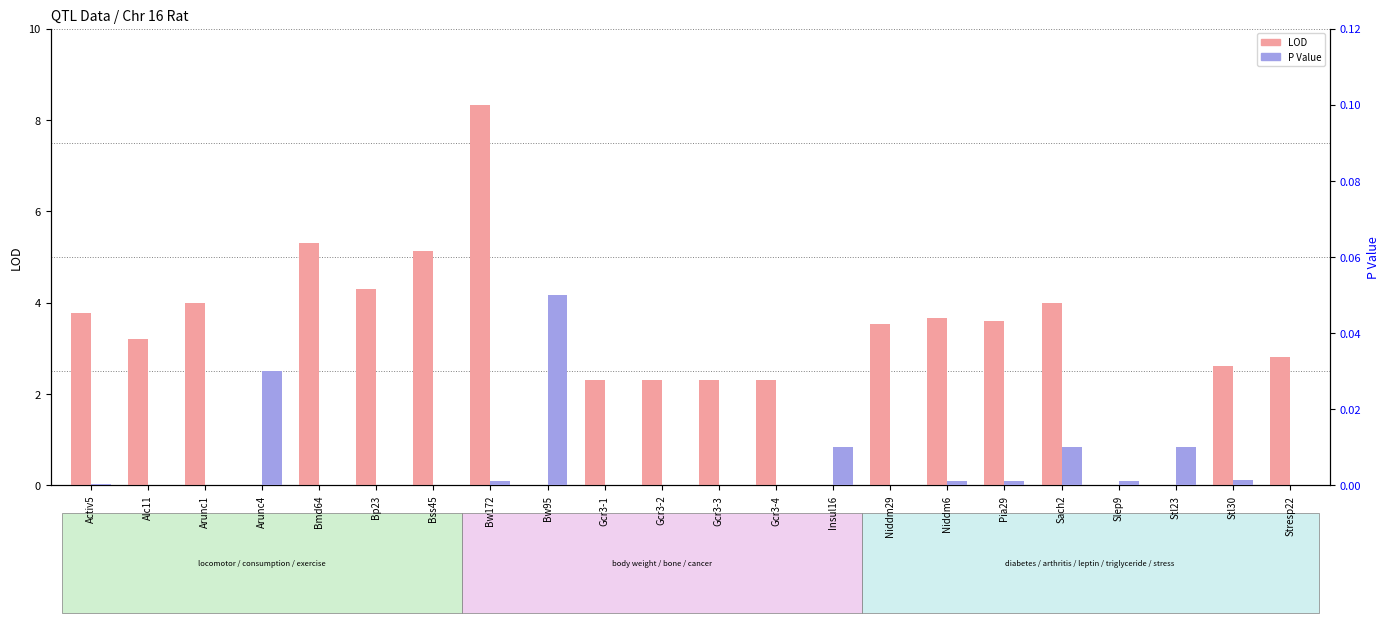

Which category has the lowest value across all series?

Arunc4